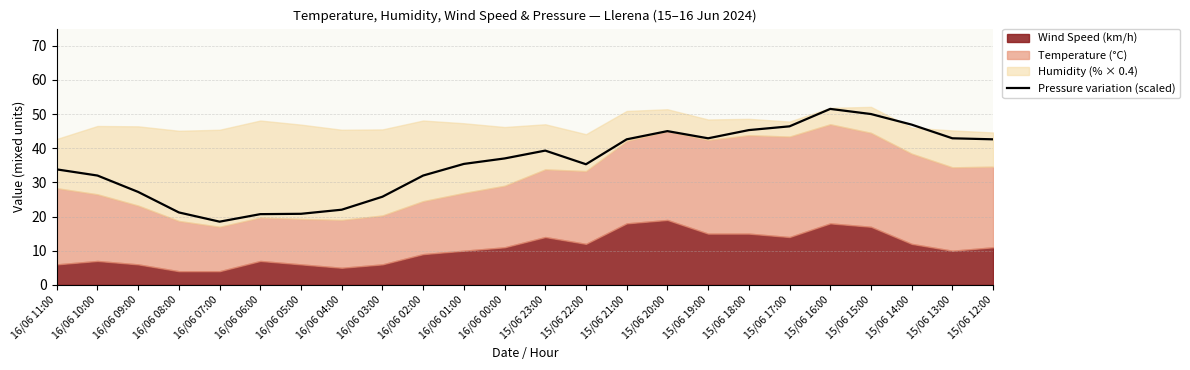

True or false: the data shows 21.0 at 15/06 20:00.

False